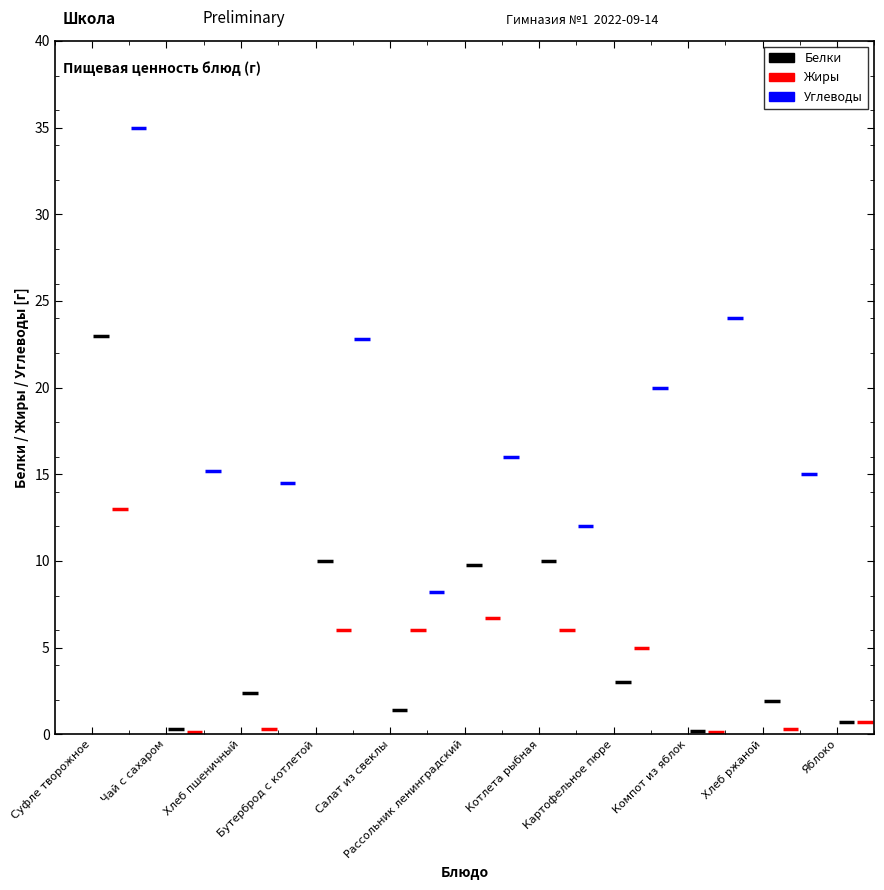

What is the difference between the maximum and minimum values in the Жиры series?

12.9